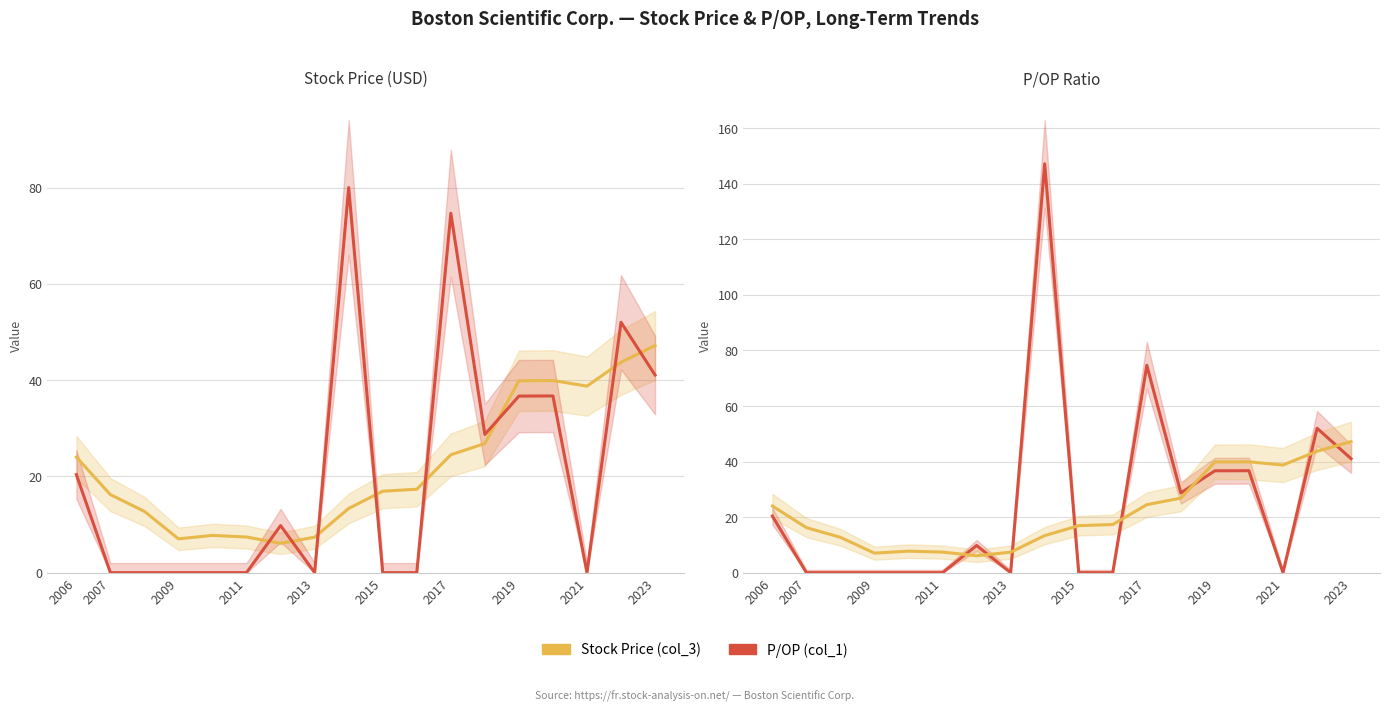

How many data points does each series have?

18